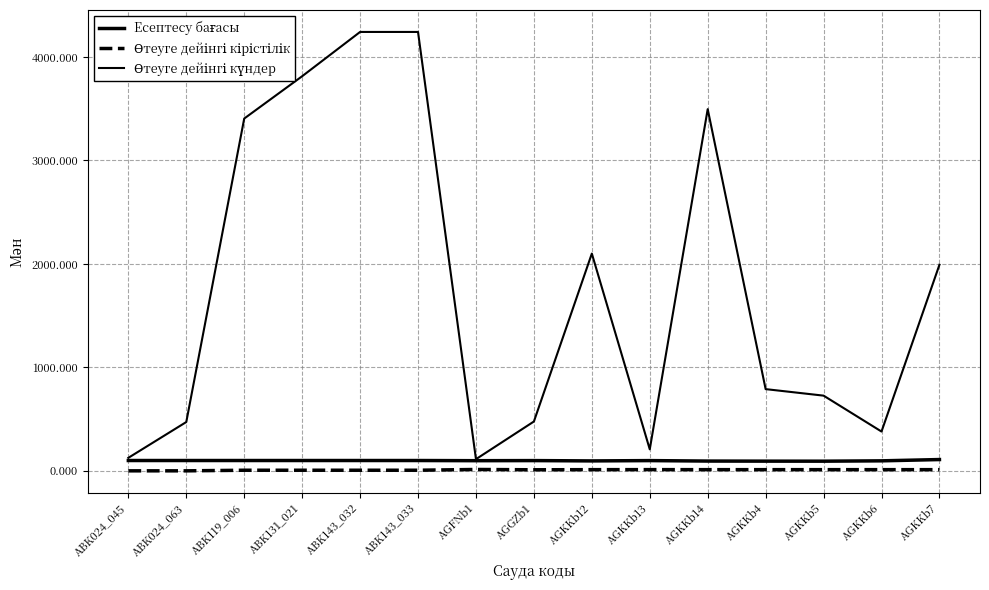

How many lines are shown in the chart?

3